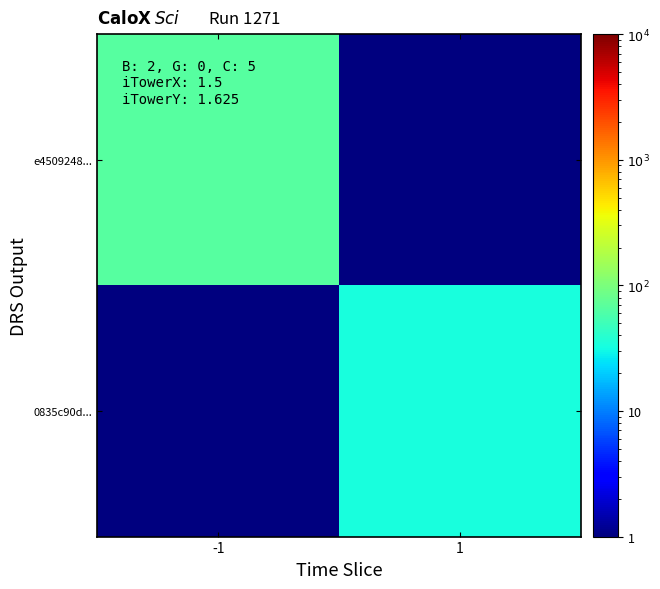

Count the number of data series in this chart.

2